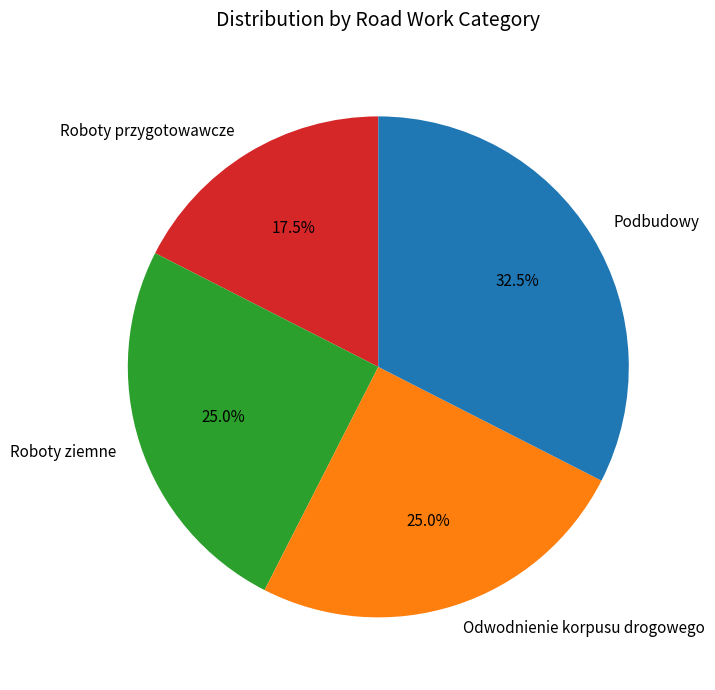

Which slice is the largest?

Podbudowy